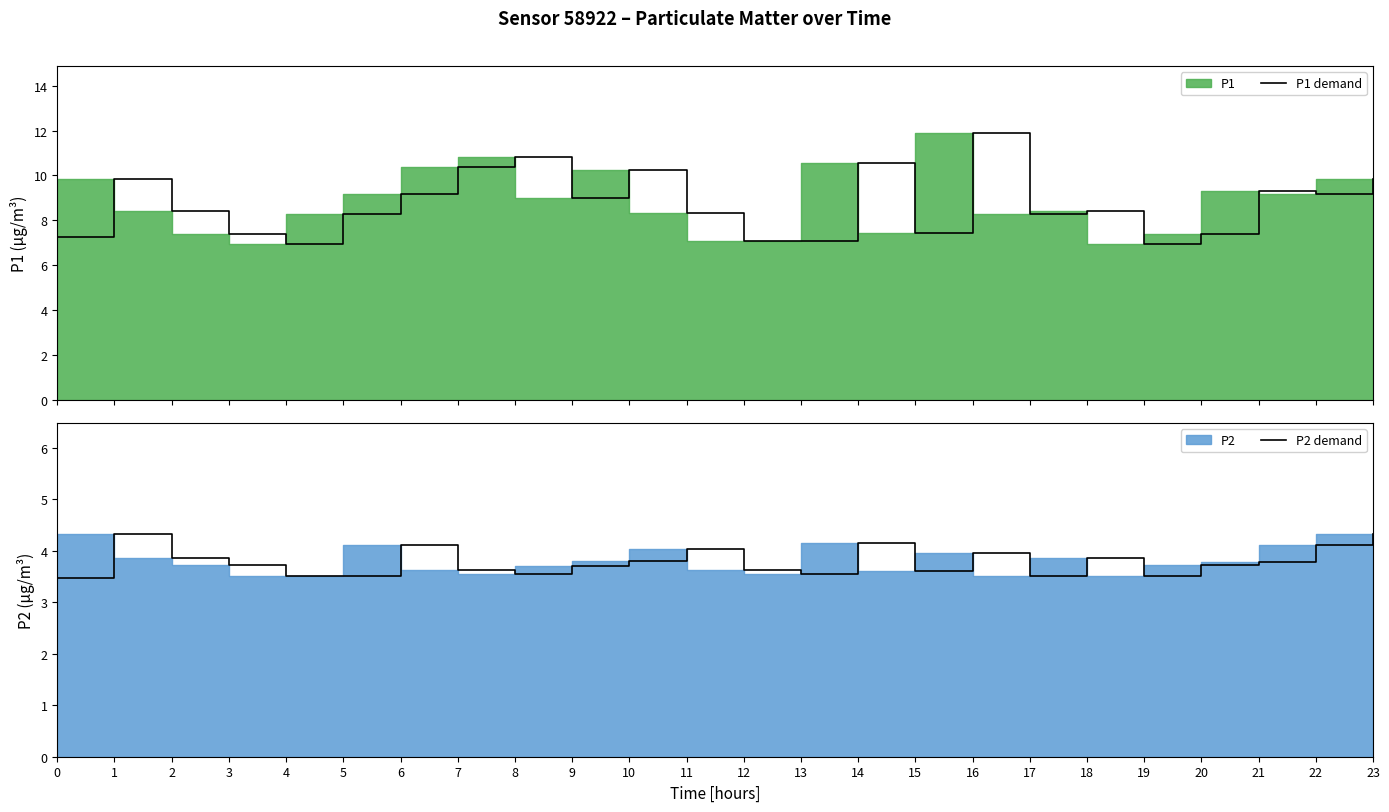

What is the value of the P1 demand point at the 21st from the left?

7.4